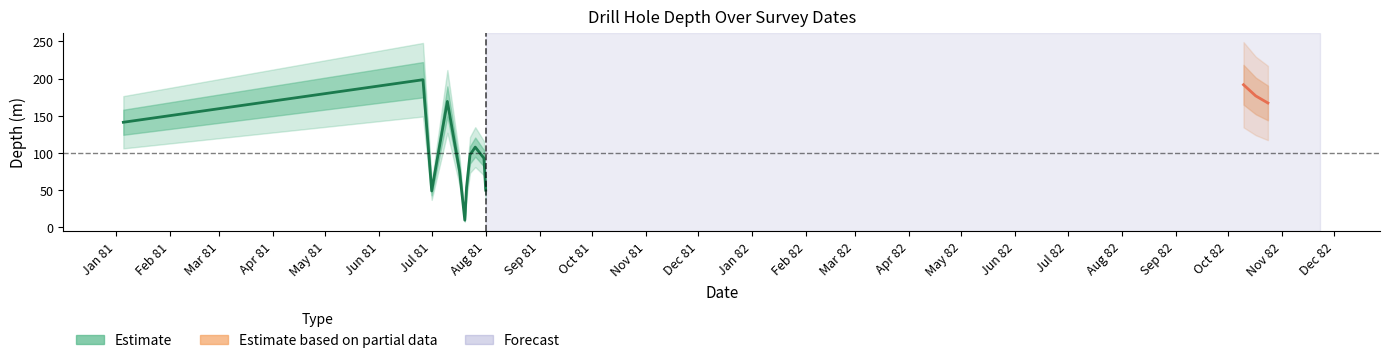

True or false: the data has more than 1 interior local peaks.

True